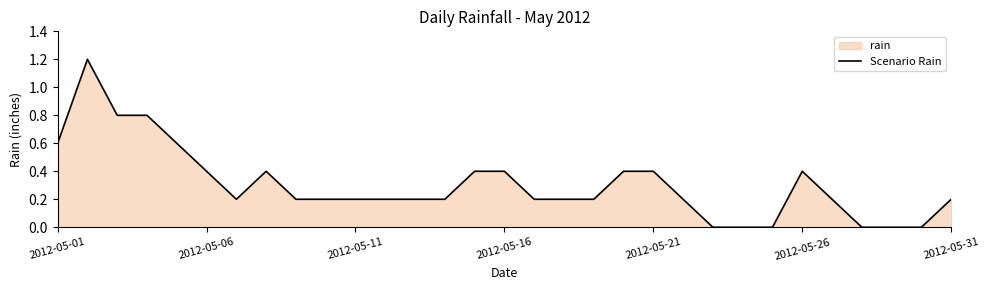

The value at 2012-05-16 is 0.1. True or false?

False